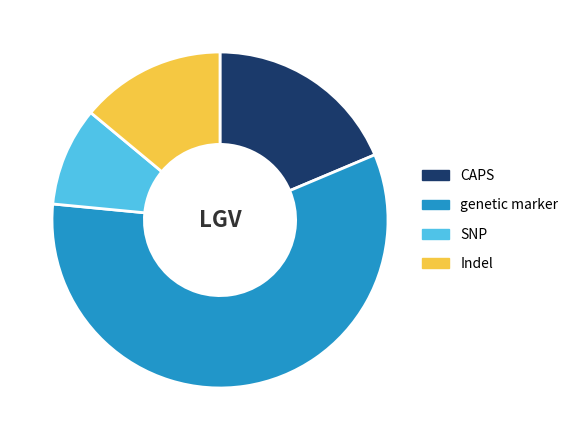

How many segments does this pie chart have?

4